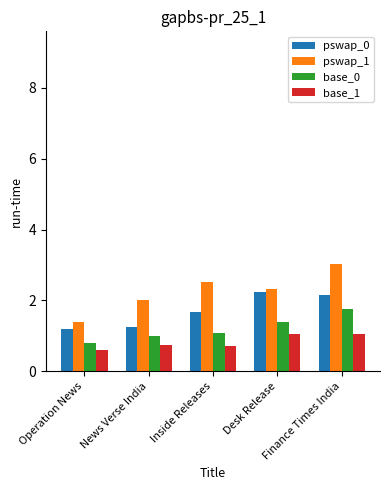

What is the difference between the maximum and minimum values in the base_0 series?

1.0